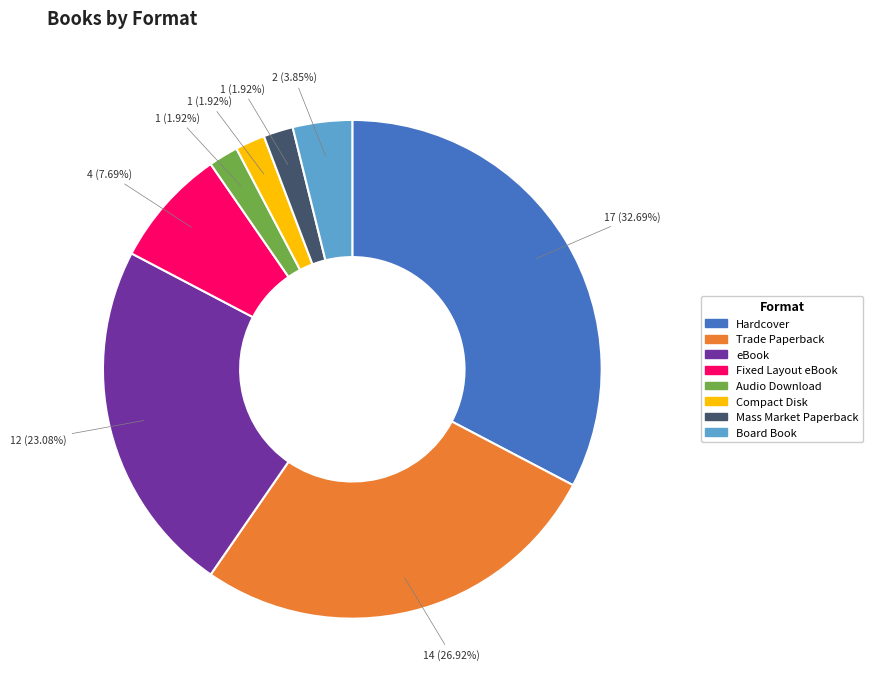

To the nearest percent, what percentage of the pie is Audio Download?

2%